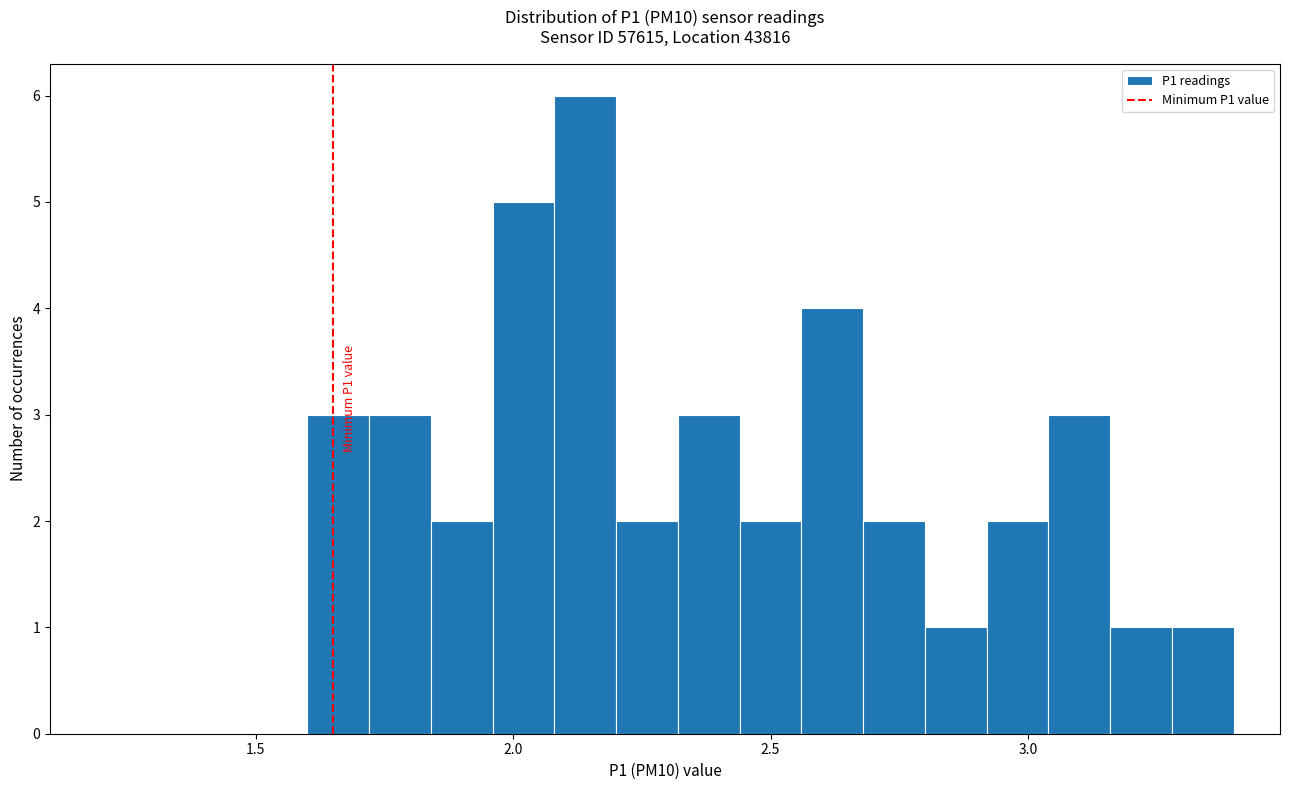

Around what value on the x-axis is the tallest bar? Give the approximate position of its centre, as read against the axis.

2.15